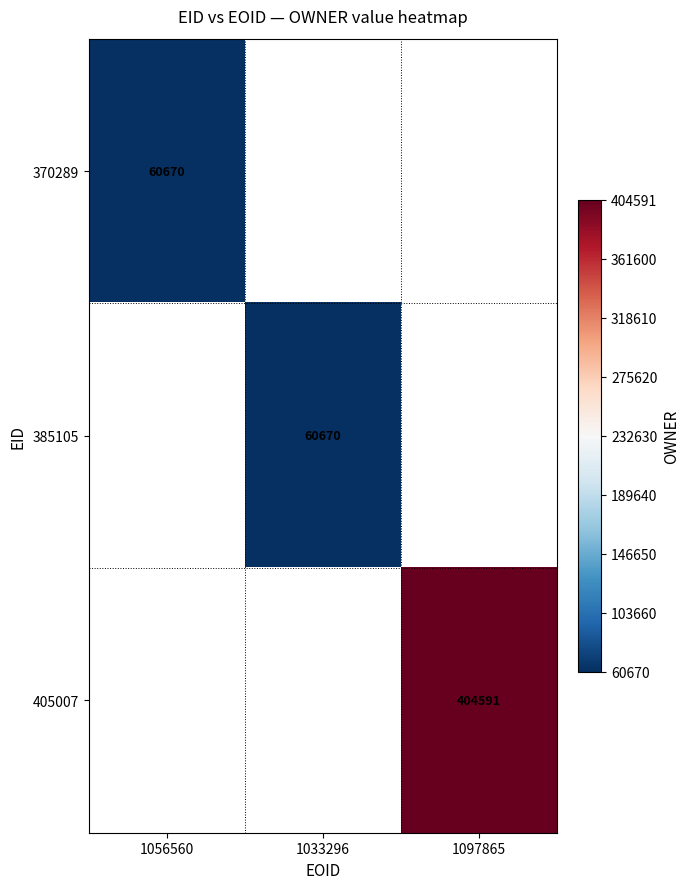

Count the number of categories in the chart.

3